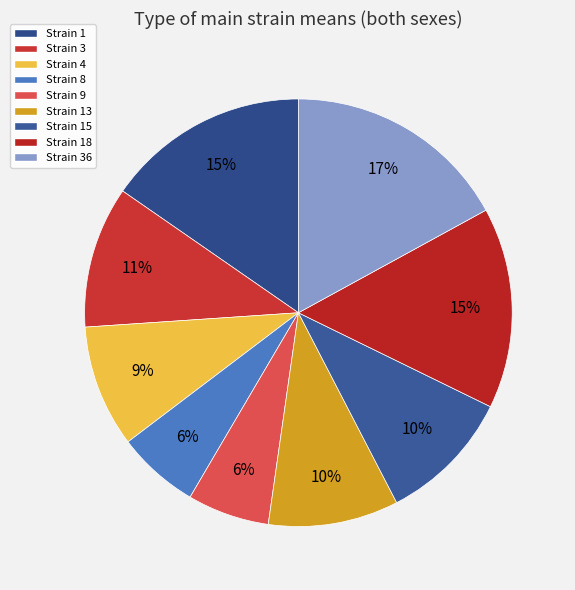

How many slices are in this pie chart?

9